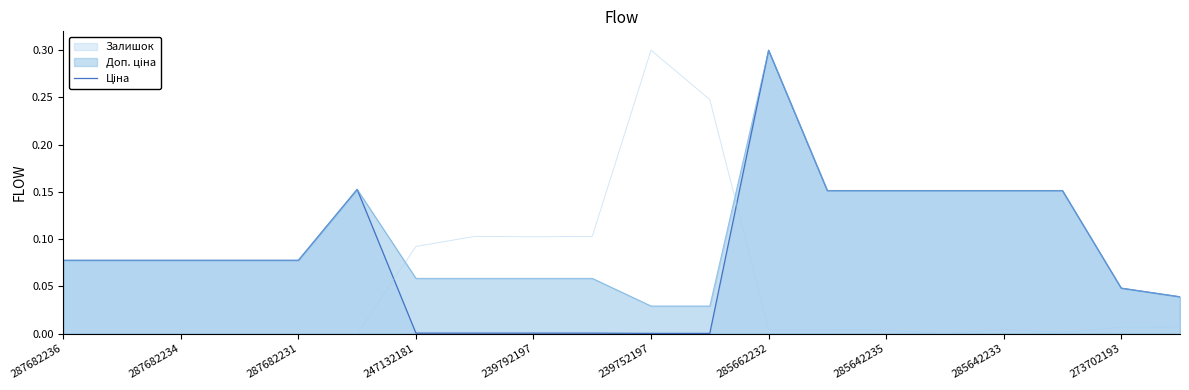

Does the chart have visible grid lines?

No